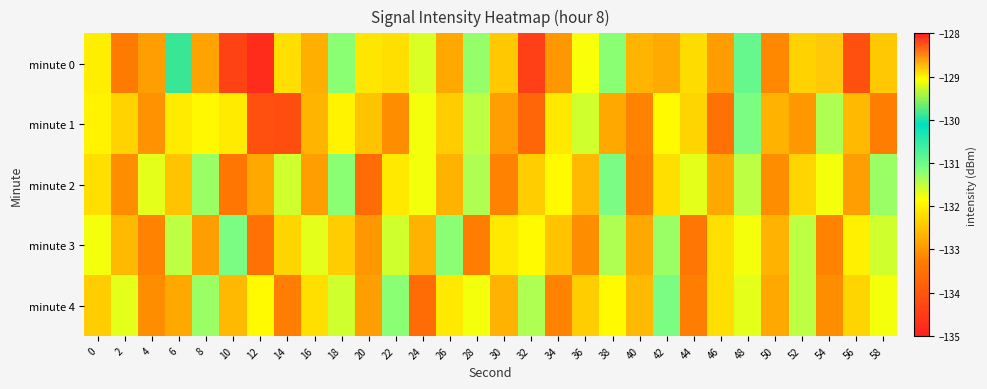

How many data points does each series have?

30